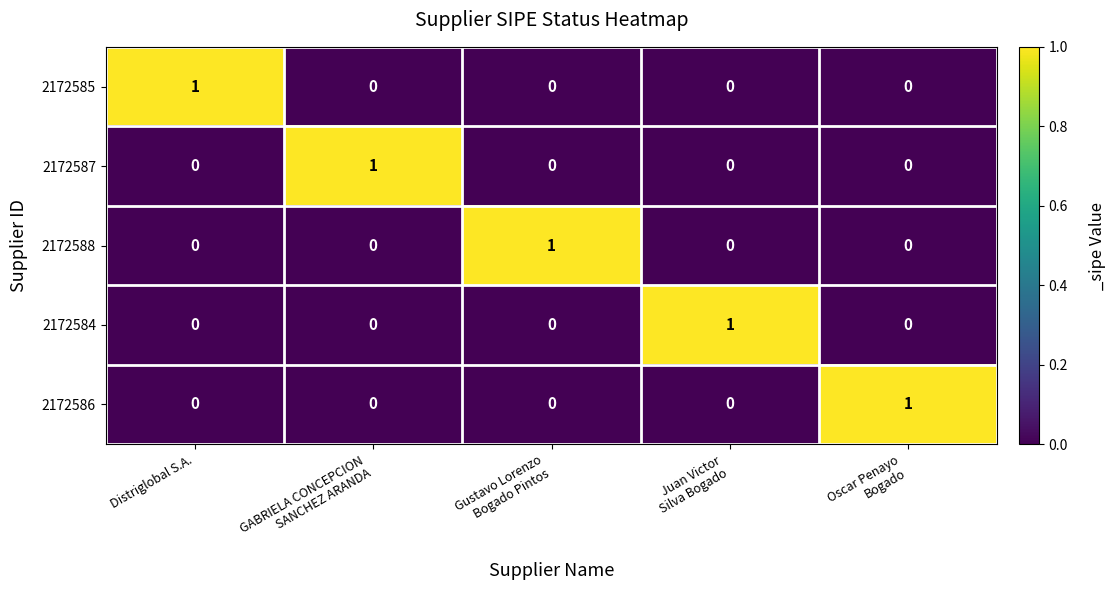

How many categories are shown in the chart?

5